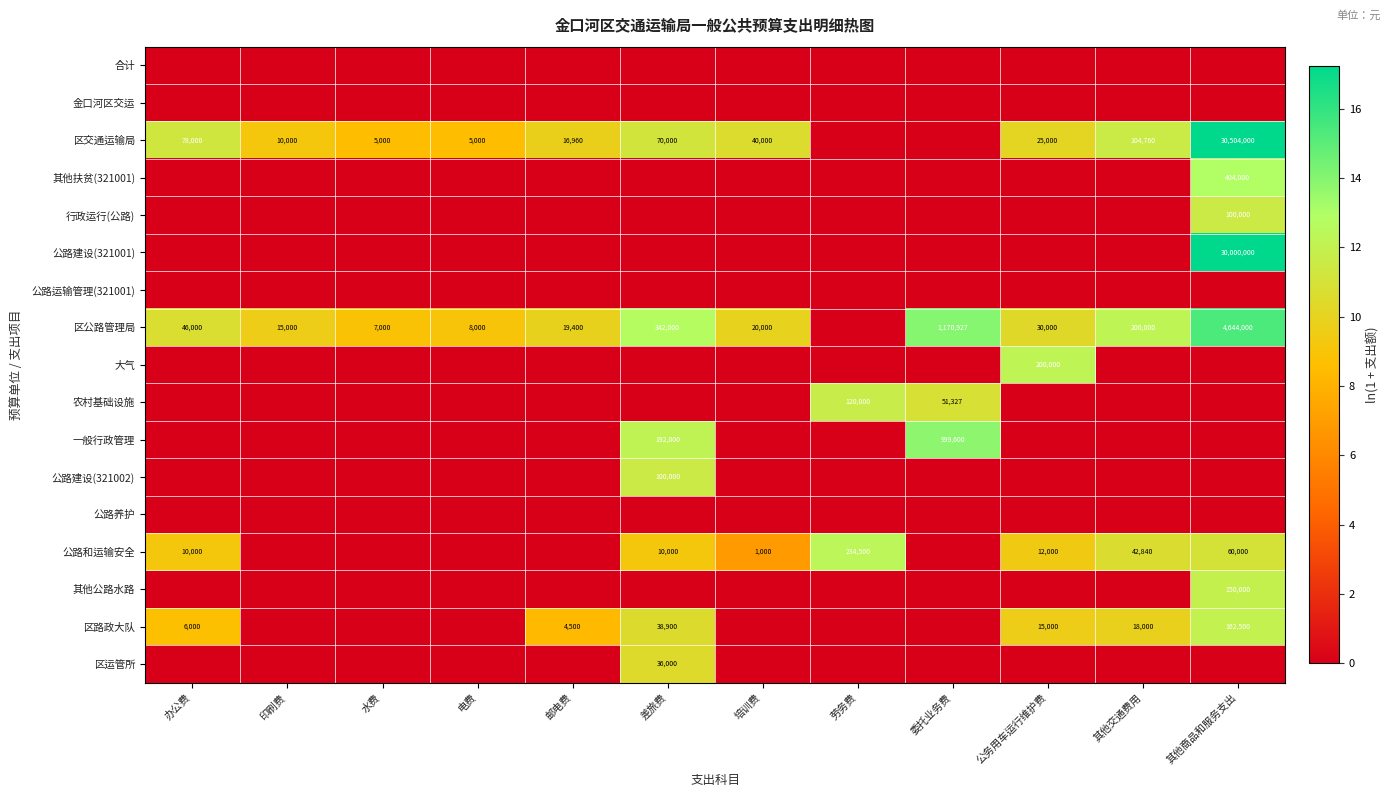

The value of 大气 at 委托业务费 is 0.0. True or false?

True